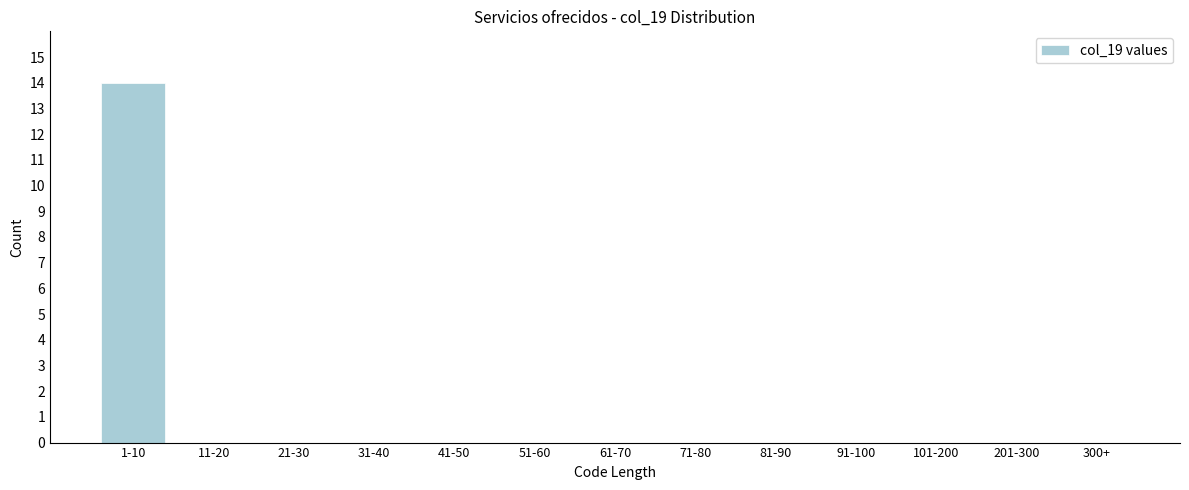

Reading right to left, transcribe all the data shown in this chart.

300+=0	201-300=0	101-200=0	91-100=0	81-90=0	71-80=0	61-70=0	51-60=0	41-50=0	31-40=0	21-30=0	11-20=0	1-10=14